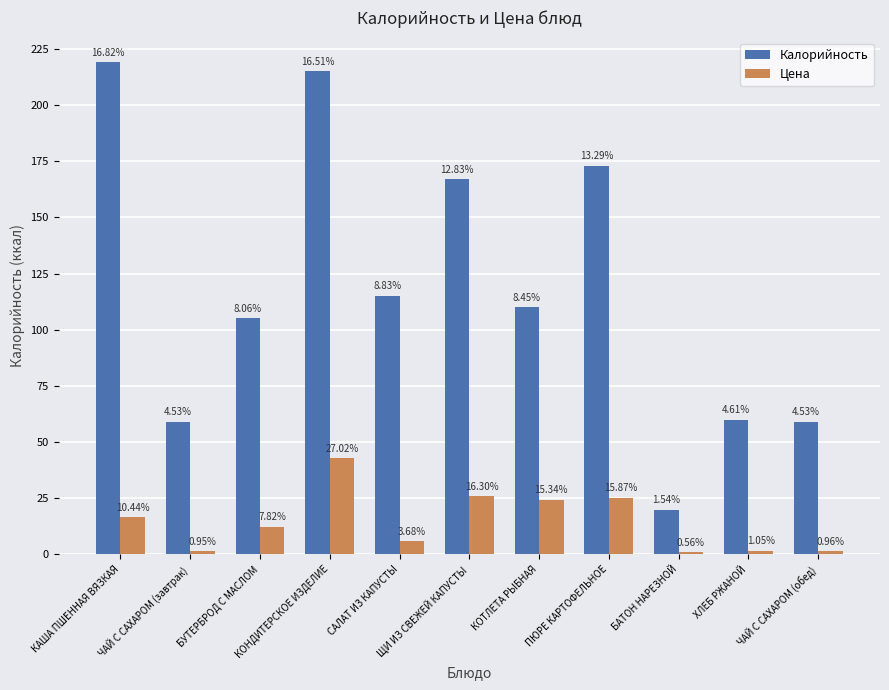

Are the bars horizontal?

No